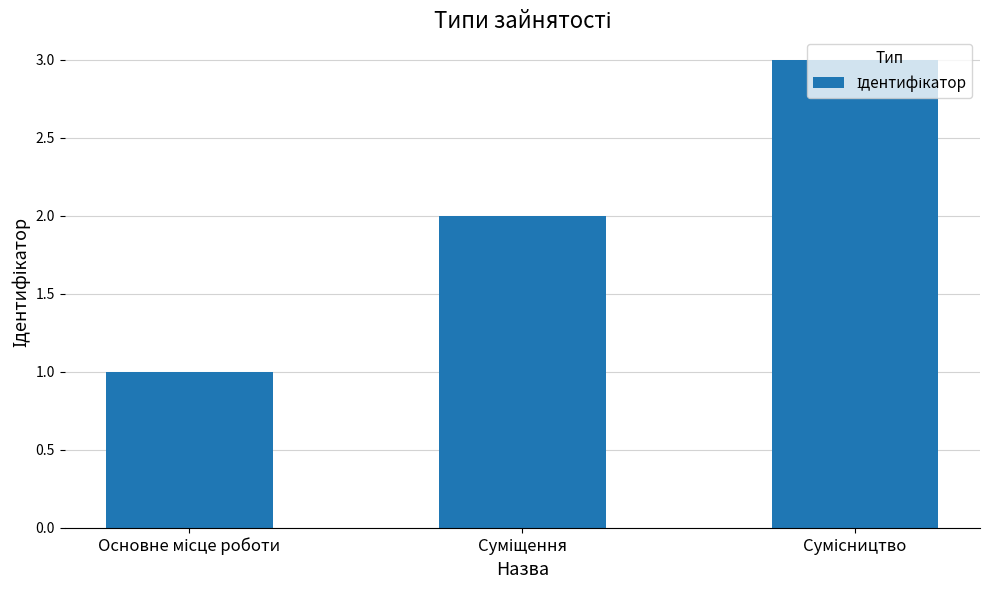

What is the sum of all values?

6